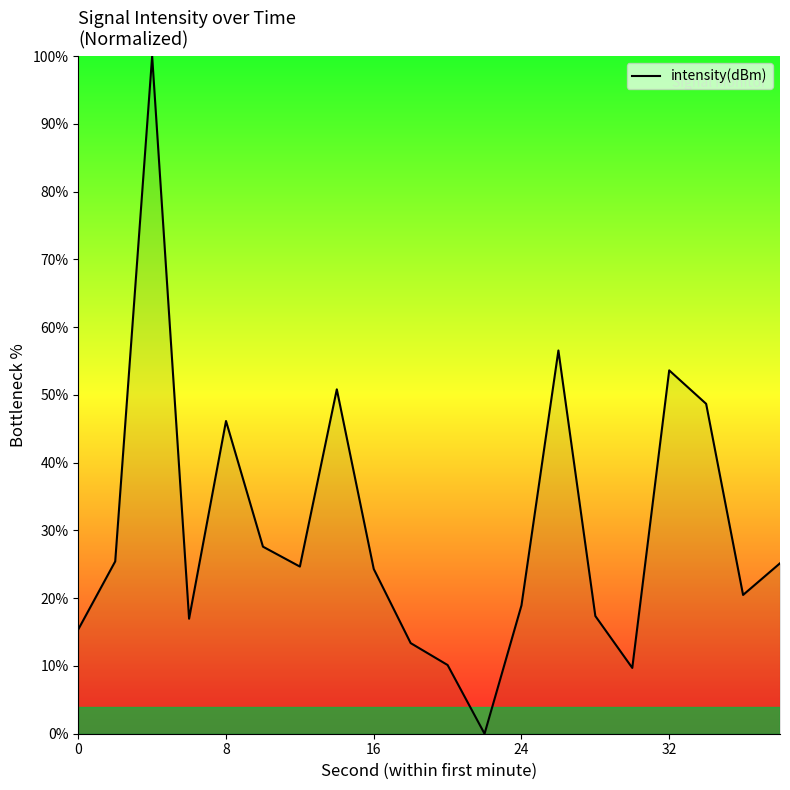

What is the greatest value displayed?

100.0